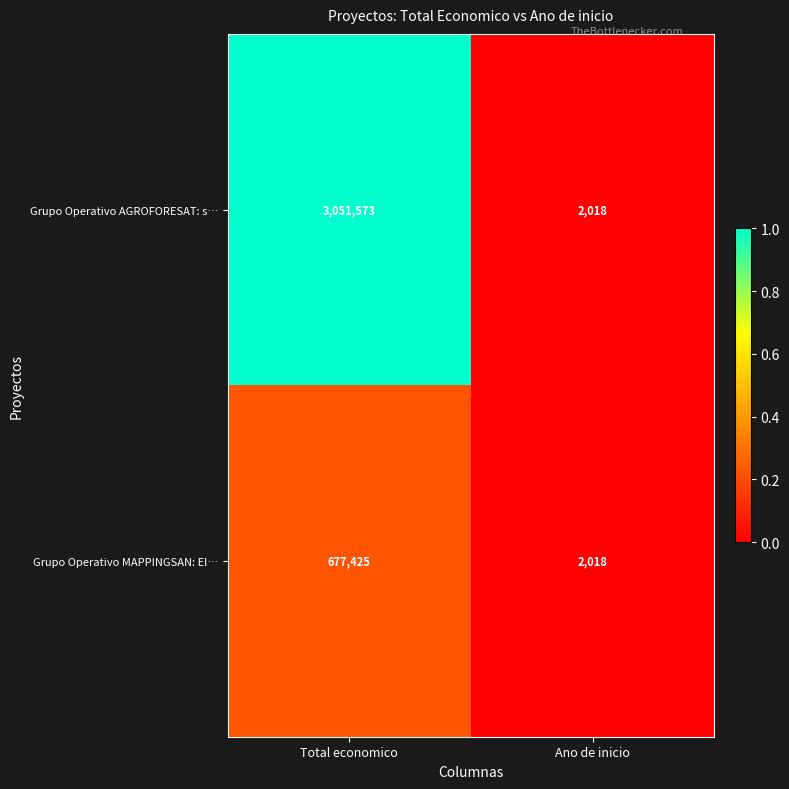

How many series are shown in this chart?

2